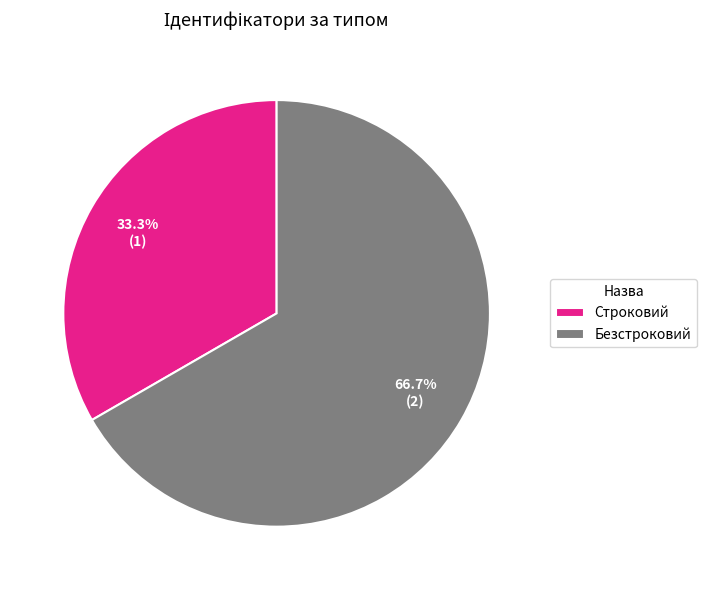

Is there any slice that represents more than half of the pie?

Yes